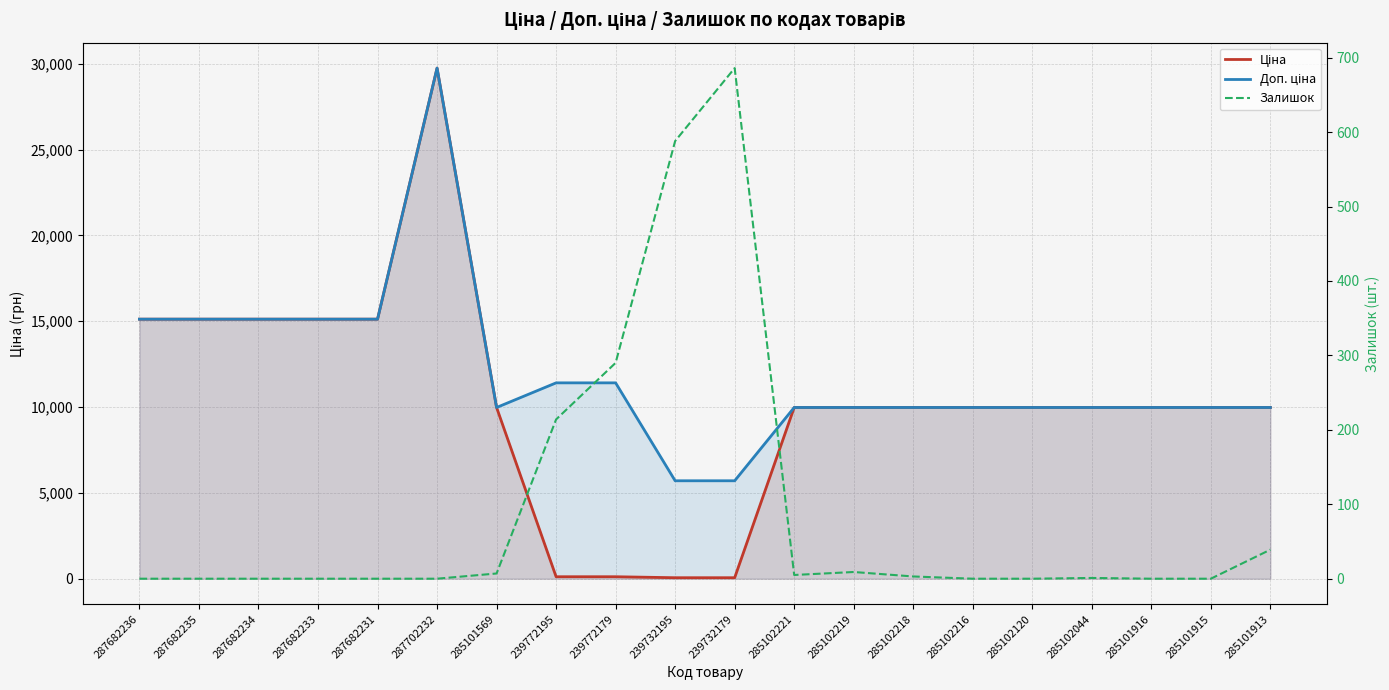

Rank the categories by Ціна value from lowest to highest.

239732195, 239732179, 239772195, 239772179, 285101569, 285102221, 285102219, 285102218, 285102216, 285102120, 285102044, 285101916, 285101915, 285101913, 287682236, 287682235, 287682234, 287682233, 287682231, 287702232